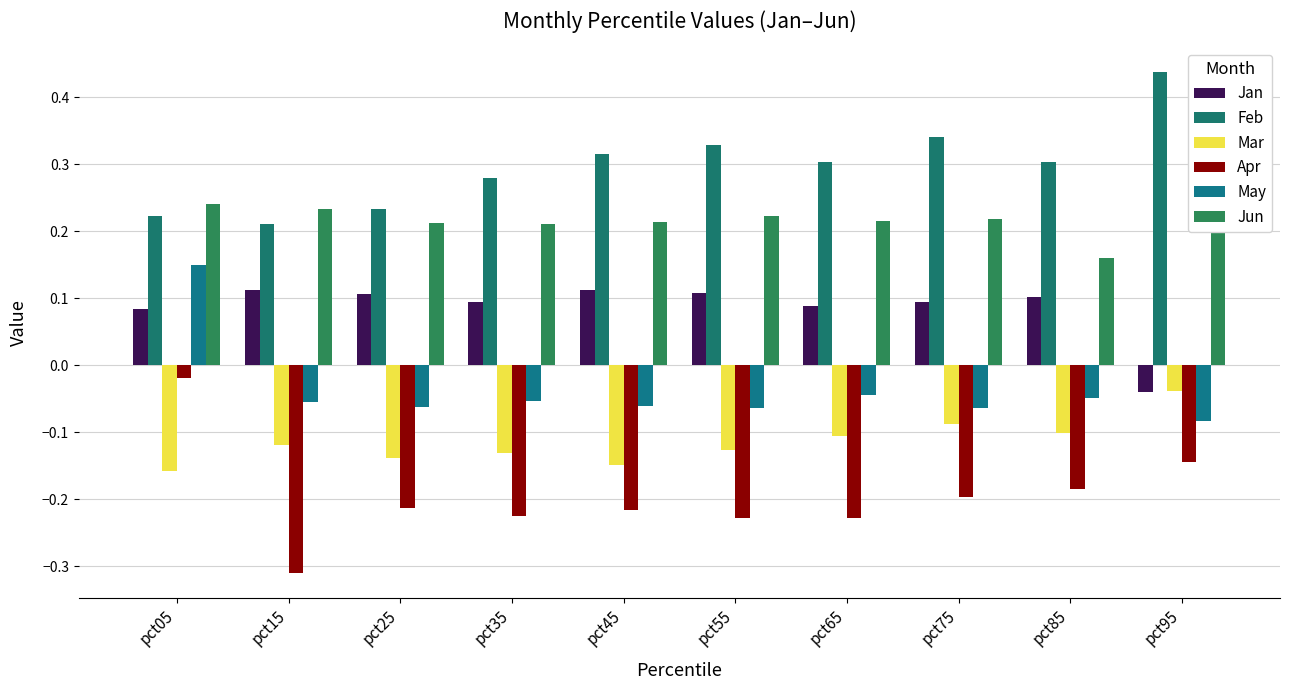

How many bars are there in each group?

6